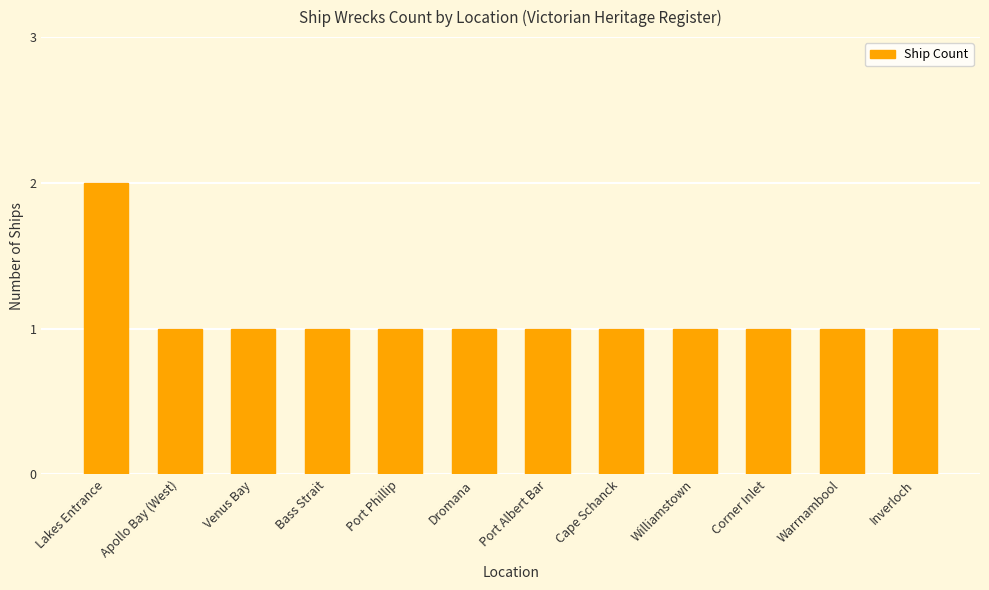

What is the sum of all values?

13